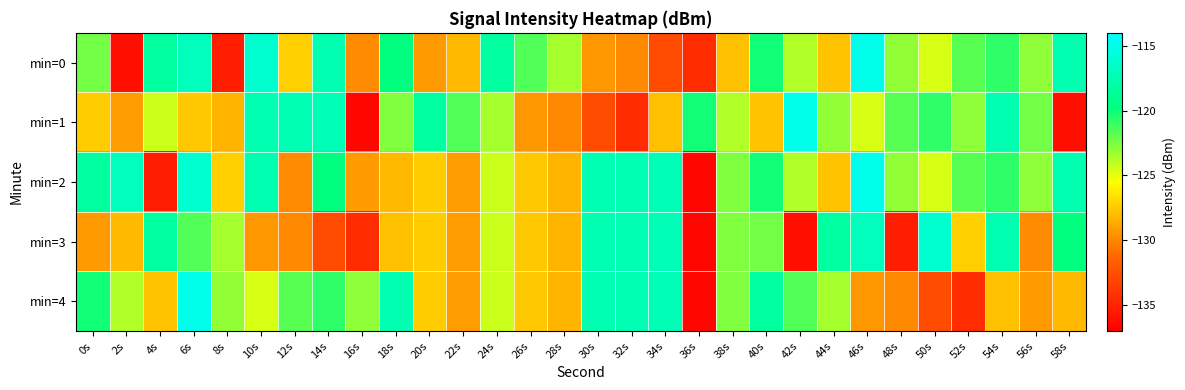

Reading left to right, what are all the values shown in this chart?

min=0: 0s=-122.3	2s=-136.1	4s=-118.4	6s=-117.0	8s=-135.3	10s=-116.2	12s=-127.3	14s=-117.5	16s=-129.8	18s=-119.8	20s=-129.3	22s=-128.1	24s=-118.3	26s=-121.6	28s=-123.4	30s=-129.4	32s=-129.9	34s=-132.7	36s=-134.4	38s=-127.9	40s=-120.1	42s=-123.7	44s=-127.7	46s=-115.0	48s=-123.1	50s=-124.6	52s=-121.7	54s=-120.8	56s=-122.9	58s=-117.6
min=1: 0s=-127.4	2s=-129.2	4s=-124.3	6s=-127.5	8s=-128.3	10s=-117.6	12s=-117.4	14s=-117.3	16s=-136.6	18s=-122.7	20s=-118.3	22s=-121.6	24s=-123.4	26s=-129.4	28s=-129.9	30s=-132.7	32s=-134.4	34s=-127.9	36s=-120.1	38s=-123.7	40s=-127.7	42s=-115.0	44s=-123.1	46s=-124.6	48s=-121.7	50s=-120.8	52s=-122.9	54s=-117.6	56s=-122.3	58s=-136.1
min=2: 0s=-118.4	2s=-117.0	4s=-135.3	6s=-116.2	8s=-127.3	10s=-117.5	12s=-129.8	14s=-119.8	16s=-129.3	18s=-128.1	20s=-127.4	22s=-129.2	24s=-124.3	26s=-127.5	28s=-128.3	30s=-117.6	32s=-117.4	34s=-117.3	36s=-136.6	38s=-122.7	40s=-120.1	42s=-123.7	44s=-127.7	46s=-115.0	48s=-123.1	50s=-124.6	52s=-121.7	54s=-120.8	56s=-122.9	58s=-117.6
min=3: 0s=-129.3	2s=-128.1	4s=-118.3	6s=-121.6	8s=-123.4	10s=-129.4	12s=-129.9	14s=-132.7	16s=-134.4	18s=-127.9	20s=-127.4	22s=-129.2	24s=-124.3	26s=-127.5	28s=-128.3	30s=-117.6	32s=-117.4	34s=-117.3	36s=-136.6	38s=-122.7	40s=-122.3	42s=-136.1	44s=-118.4	46s=-117.0	48s=-135.3	50s=-116.2	52s=-127.3	54s=-117.5	56s=-129.8	58s=-119.8
min=4: 0s=-120.1	2s=-123.7	4s=-127.7	6s=-115.0	8s=-123.1	10s=-124.6	12s=-121.7	14s=-120.8	16s=-122.9	18s=-117.6	20s=-127.4	22s=-129.2	24s=-124.3	26s=-127.5	28s=-128.3	30s=-117.6	32s=-117.4	34s=-117.3	36s=-136.6	38s=-122.7	40s=-118.3	42s=-121.6	44s=-123.4	46s=-129.4	48s=-129.9	50s=-132.7	52s=-134.4	54s=-127.9	56s=-129.3	58s=-128.1